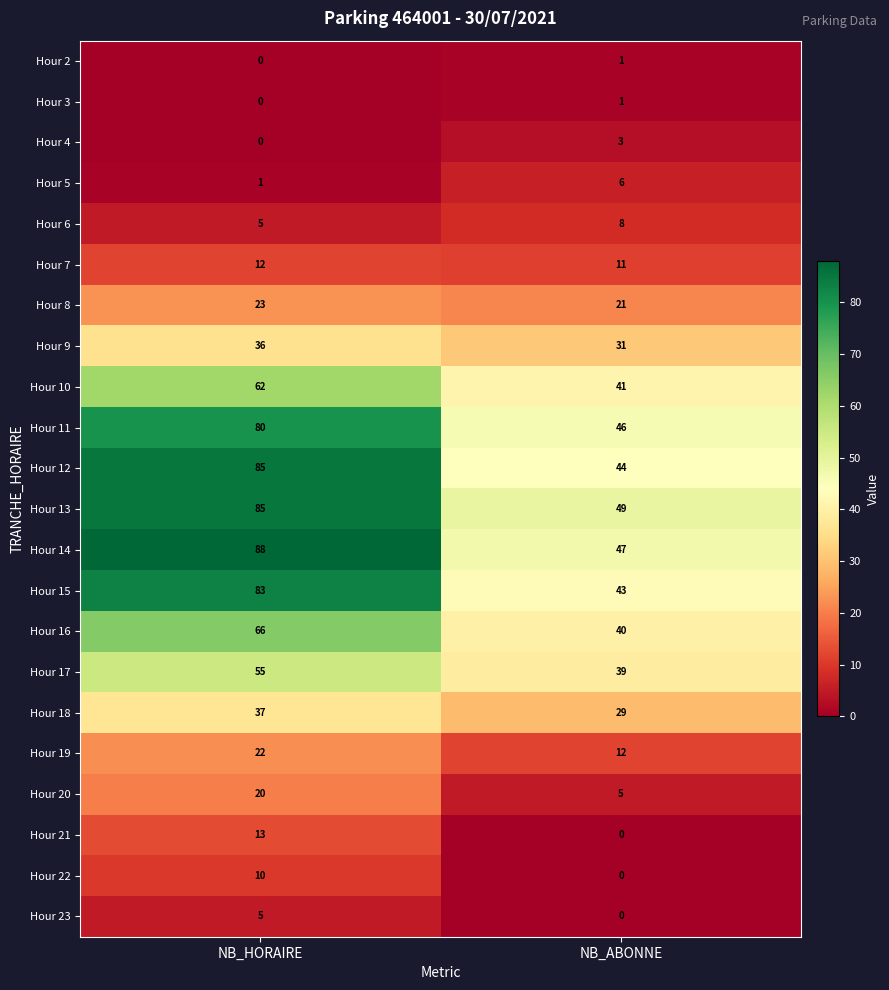

List the labels in order of Hour 7 value, smallest first.

NB_ABONNE, NB_HORAIRE